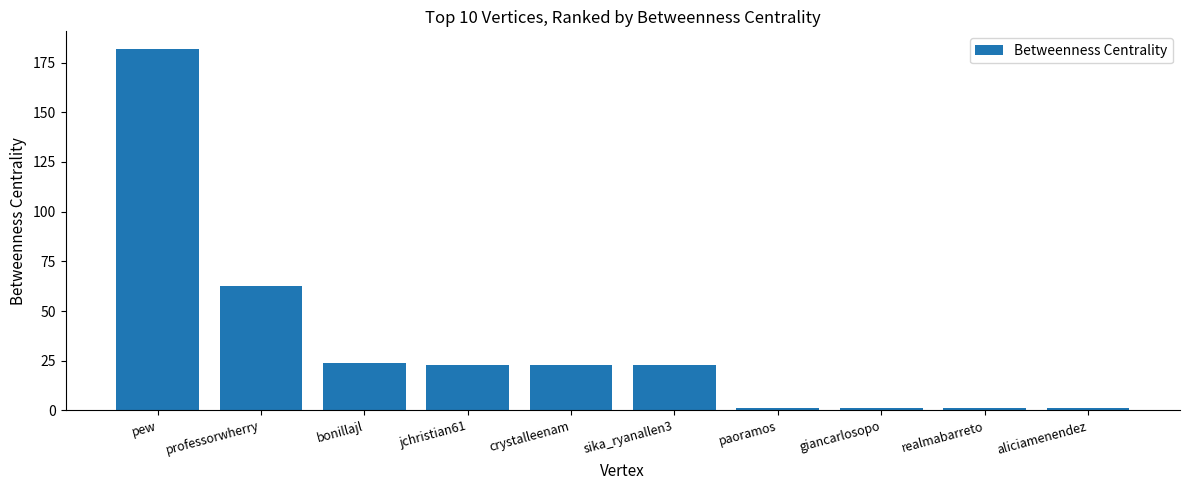

What position from the left is paoramos?

7